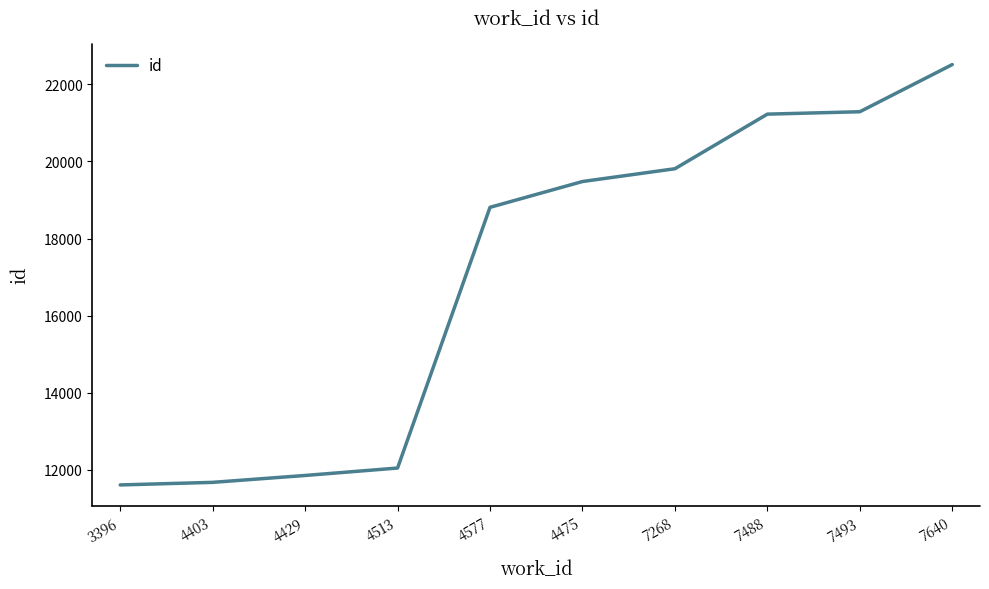

What is the maximum value shown in the chart?

22517